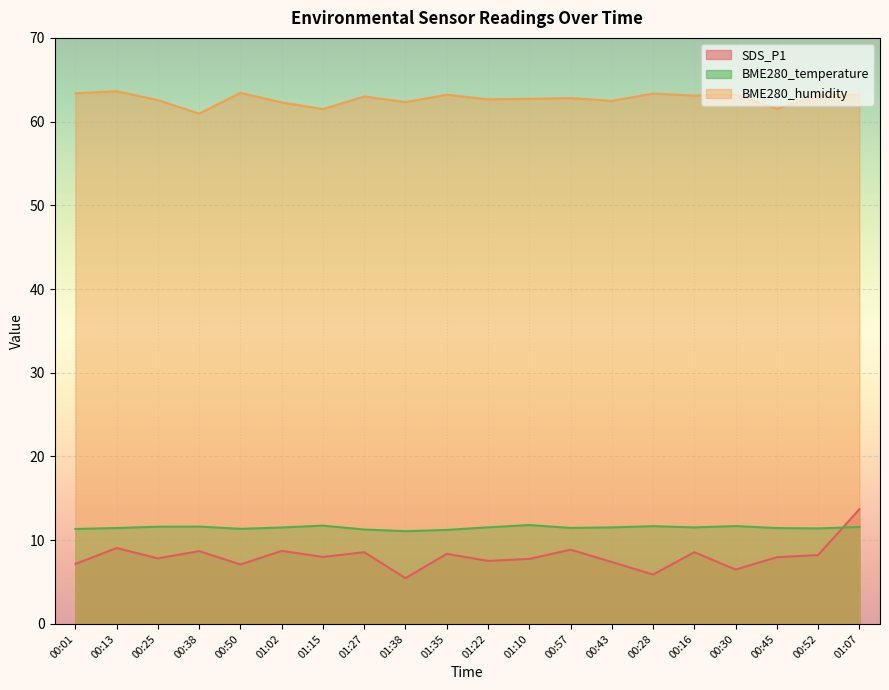

Reading left to right, list all the values displayed in this chart.

SDS_P1: 00:01=7.2	00:13=9.1	00:25=7.8	00:38=8.7	00:50=7.1	01:02=8.7	01:15=8.0	01:27=8.6	01:38=5.5	01:35=8.4	01:22=7.5	01:10=7.8	00:57=8.9	00:43=7.4	00:28=5.9	00:16=8.6	00:30=6.5	00:45=8.0	00:52=8.2	01:07=13.7
BME280_humidity: 00:01=63.4	00:13=63.6	00:25=62.6	00:38=61.0	00:50=63.4	01:02=62.3	01:15=61.5	01:27=63.0	01:38=62.3	01:35=63.2	01:22=62.7	01:10=62.7	00:57=62.8	00:43=62.5	00:28=63.4	00:16=63.1	00:30=63.2	00:45=61.5	00:52=63.1	01:07=63.2
BME280_temperature: 00:01=11.3	00:13=11.5	00:25=11.6	00:38=11.6	00:50=11.4	01:02=11.5	01:15=11.7	01:27=11.3	01:38=11.1	01:35=11.2	01:22=11.5	01:10=11.8	00:57=11.5	00:43=11.5	00:28=11.7	00:16=11.5	00:30=11.7	00:45=11.4	00:52=11.4	01:07=11.6